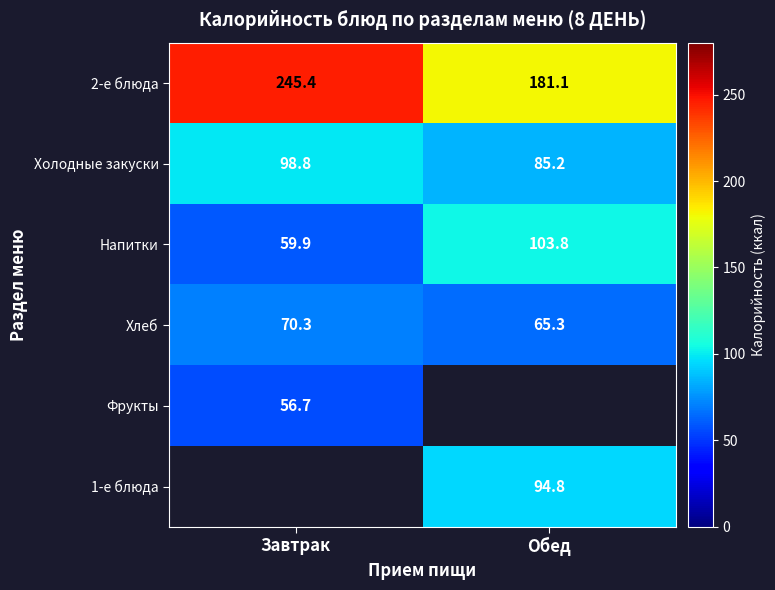

Where is 2-е блюда nearest to the value 213?

Обед